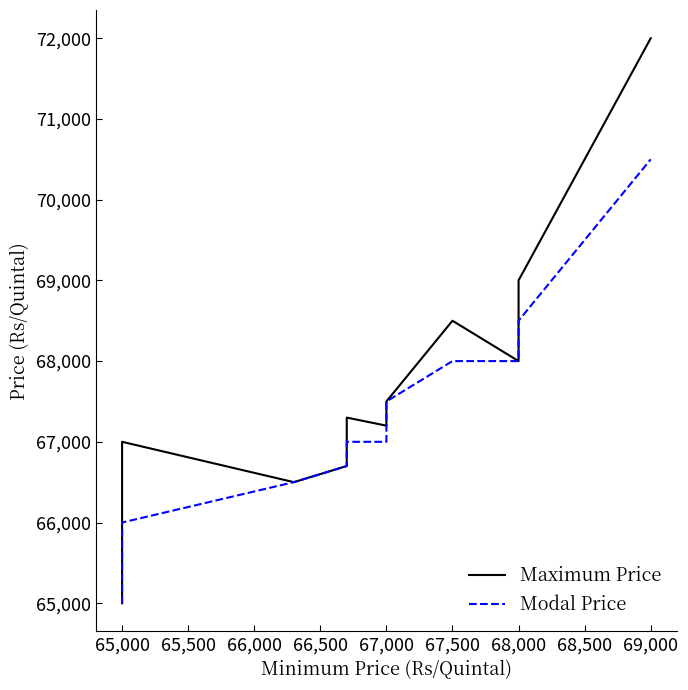

What is the smallest value displayed?

65000